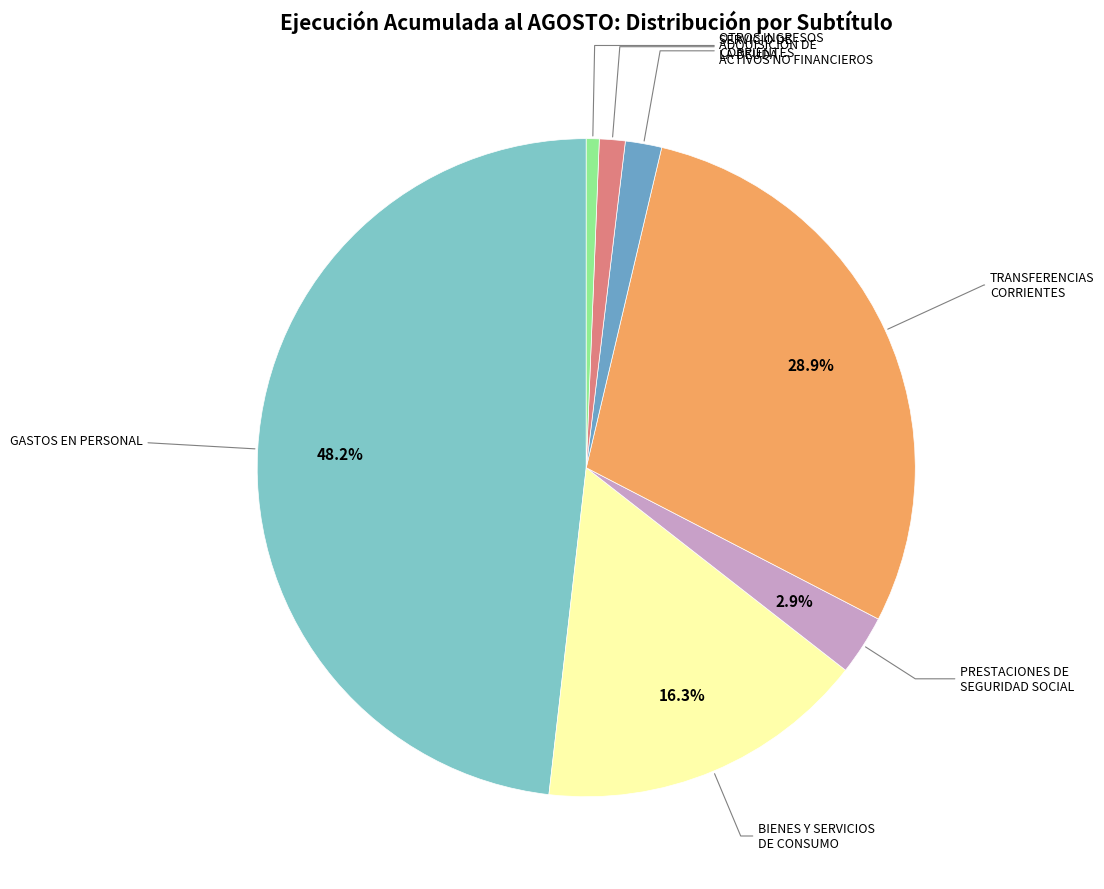

Is there any slice that represents more than half of the pie?

No